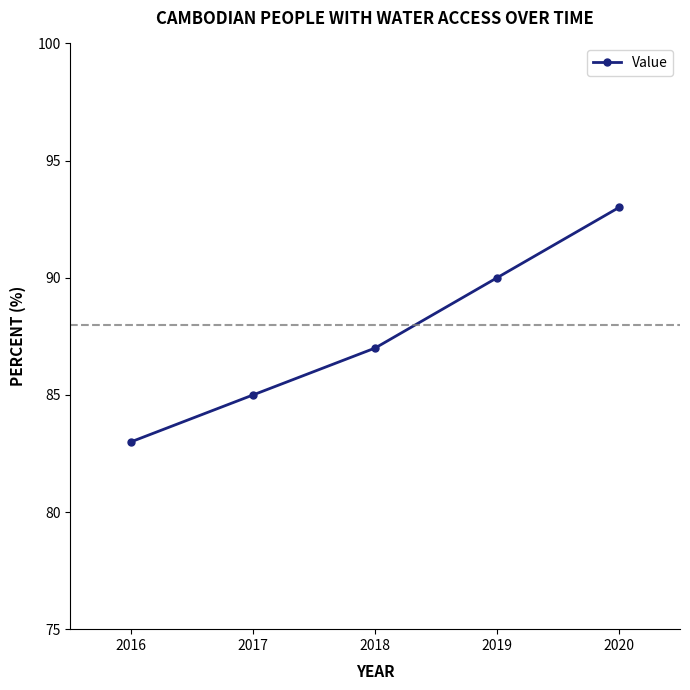

Reading left to right, list all the values displayed in this chart.

2016=83	2017=85	2018=87	2019=90	2020=93